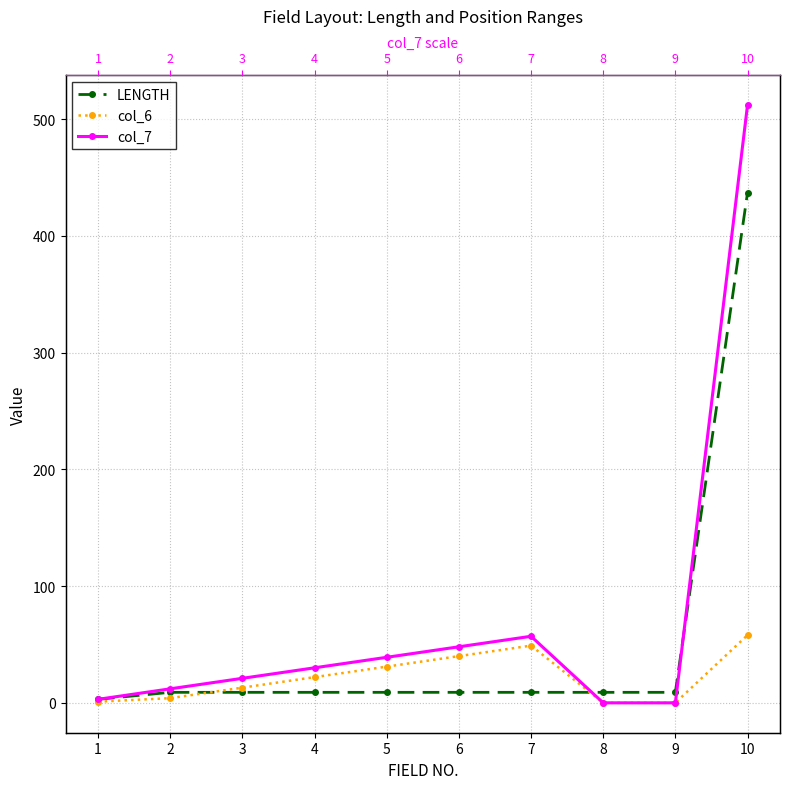

Is the value of col_7 at 10 greater than the value of col_6 at 9?

Yes